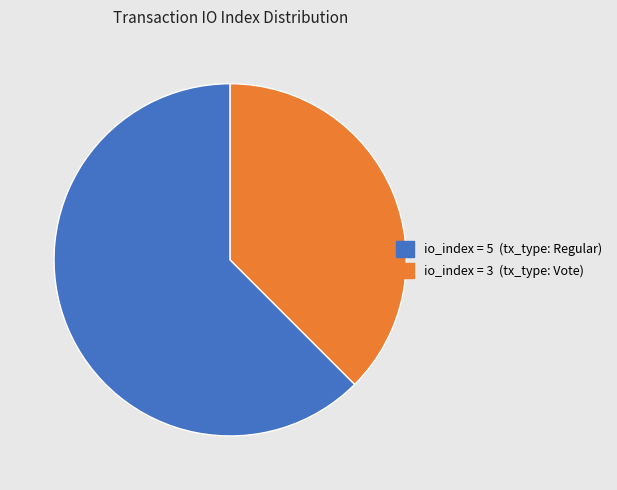

Is there any slice that represents more than half of the pie?

Yes